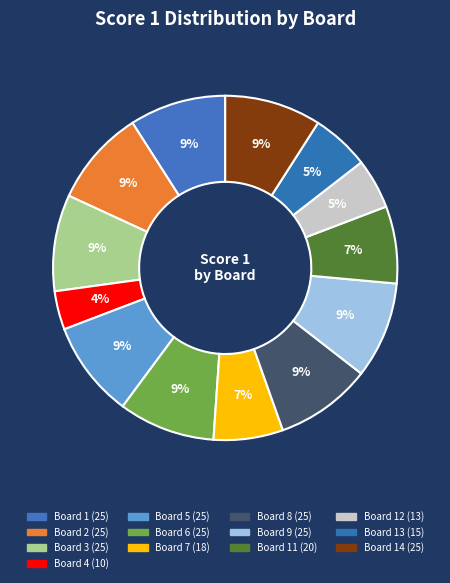

How many slices are in this pie chart?

13